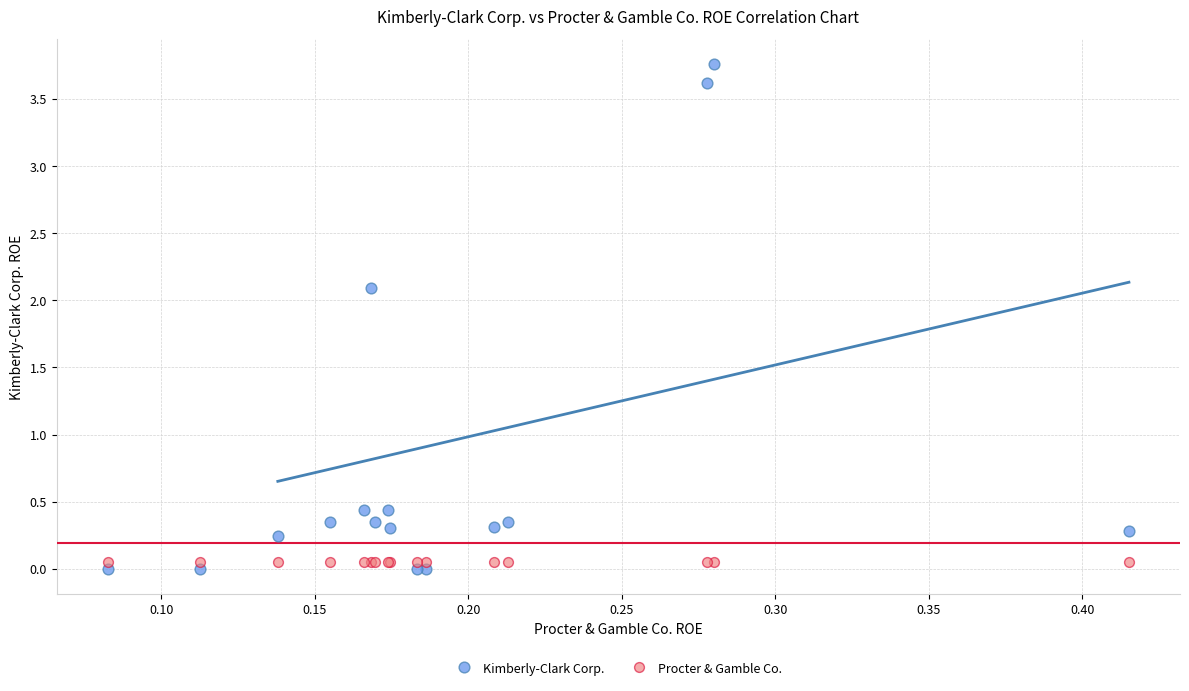

Which series reaches the maximum Y coordinate?

Kimberly-Clark Corp.